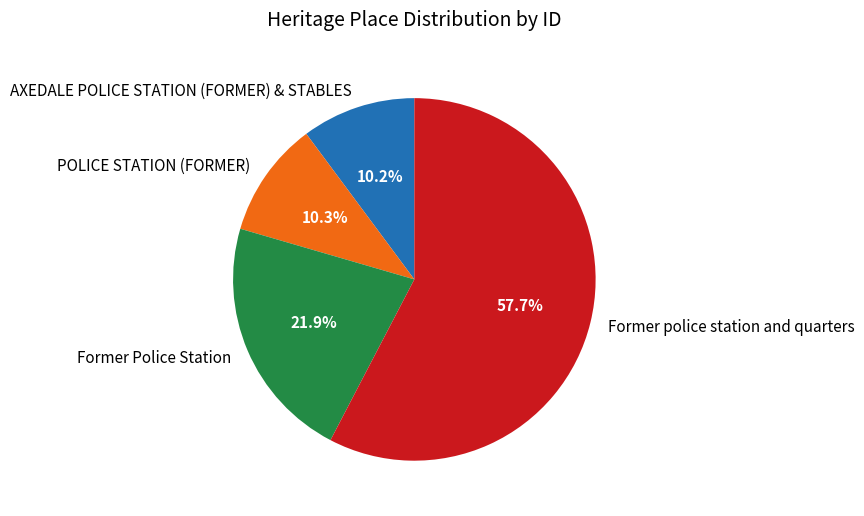

To the nearest percent, what is the combined percentage of Former Police Station and AXEDALE POLICE STATION (FORMER) & STABLES?

32%